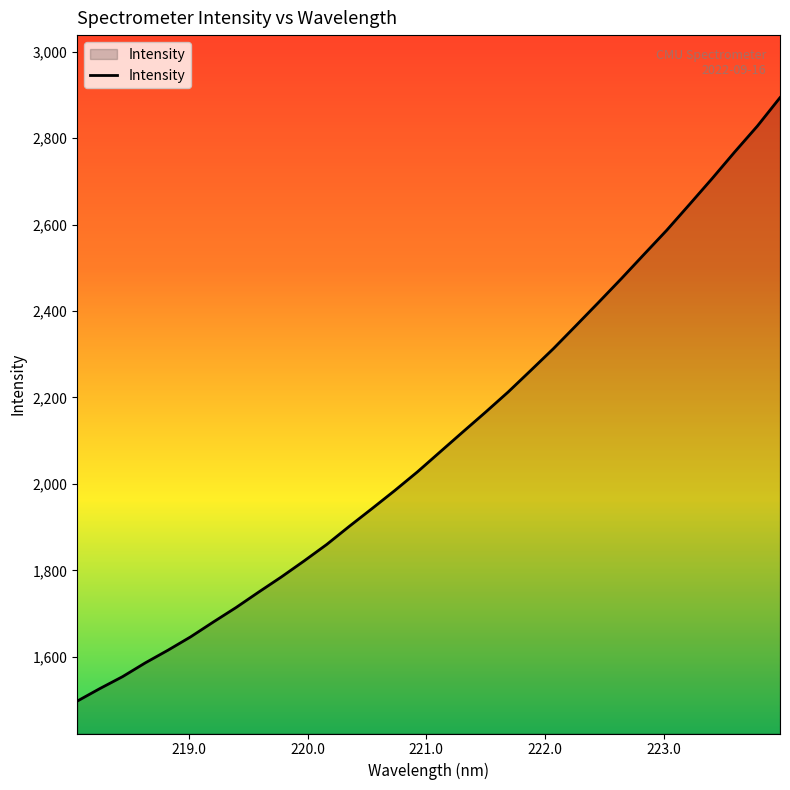

What is the smallest value displayed?

1497.3